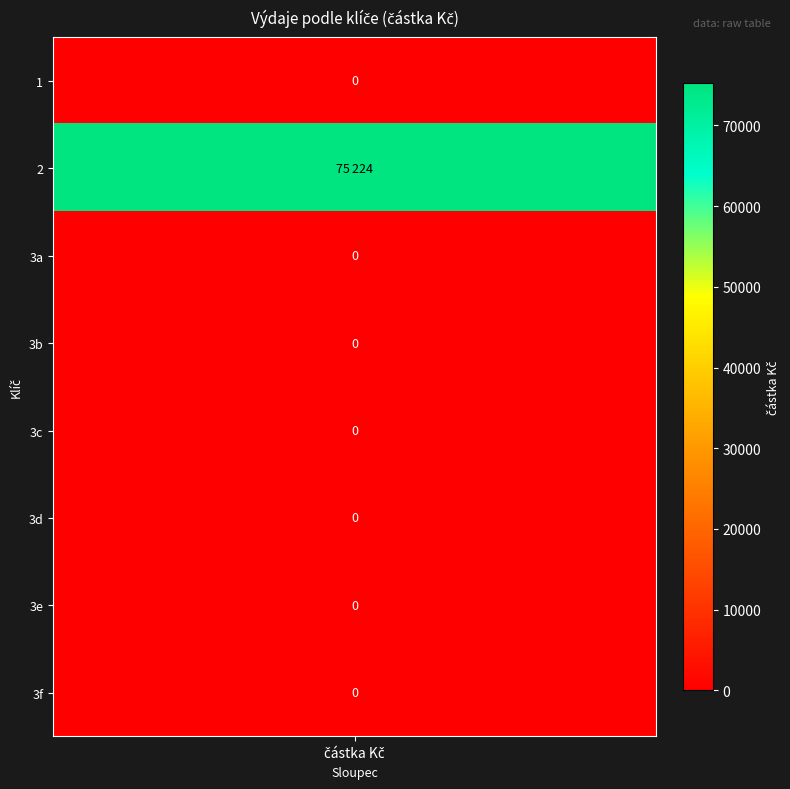

Reading right to left, transcribe all the data shown in this chart.

0	0	0	0	0	0	75224	0